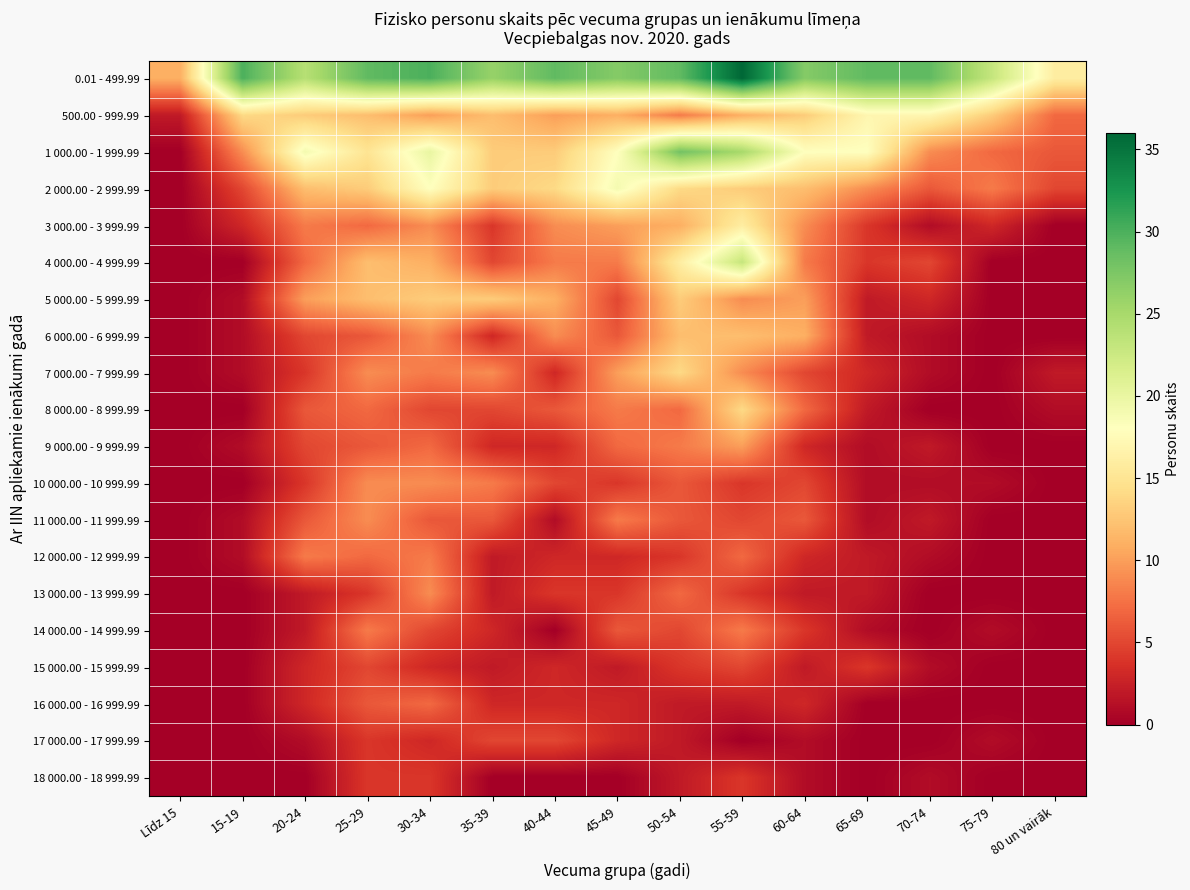

What is the spread (max minus min) of values at 50-54?

27